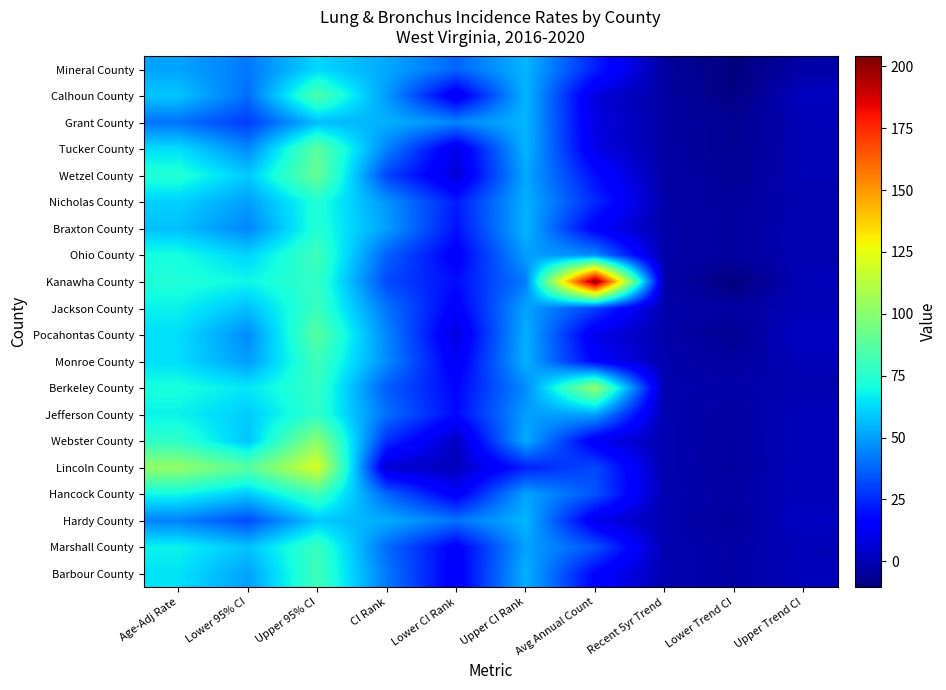

Reading left to right, transcribe all the data shown in this chart.

Mineral County: Age-Adj Rate=51.1	Lower 95% CI=42.0	Upper 95% CI=61.9	CI Rank=52.0	Lower CI Rank=38.0	Upper CI Rank=55.0	Avg Annual Count=23.0	Recent 5yr Trend=-4.3	Lower Trend CI=-10.0	Upper Trend CI=-2.8
Calhoun County: Age-Adj Rate=58.3	Lower 95% CI=39.6	Upper 95% CI=84.6	CI Rank=49.0	Lower CI Rank=10.0	Upper CI Rank=55.0	Avg Annual Count=7.0	Recent 5yr Trend=-3.6	Lower Trend CI=-9.4	Upper Trend CI=1.9
Grant County: Age-Adj Rate=40.6	Lower 95% CI=28.9	Upper 95% CI=56.6	CI Rank=54.0	Lower CI Rank=45.0	Upper CI Rank=55.0	Avg Annual Count=8.0	Recent 5yr Trend=-3.4	Lower Trend CI=-6.5	Upper Trend CI=-0.1
Tucker County: Age-Adj Rate=63.5	Lower 95% CI=45.7	Upper 95% CI=88.6	CI Rank=44.0	Lower CI Rank=9.0	Upper CI Rank=55.0	Avg Annual Count=9.0	Recent 5yr Trend=-3.3	Lower Trend CI=-6.6	Upper Trend CI=0.0
Wetzel County: Age-Adj Rate=73.6	Lower 95% CI=59.1	Upper 95% CI=91.2	CI Rank=31.0	Lower CI Rank=6.0	Upper CI Rank=52.0	Avg Annual Count=19.0	Recent 5yr Trend=-3.0	Lower Trend CI=-5.9	Upper Trend CI=-0.2
Nicholas County: Age-Adj Rate=60.5	Lower 95% CI=50.0	Upper 95% CI=73.0	CI Rank=48.0	Lower CI Rank=22.0	Upper CI Rank=54.0	Avg Annual Count=25.0	Recent 5yr Trend=-2.7	Lower Trend CI=-4.4	Upper Trend CI=-1.1
Braxton County: Age-Adj Rate=57.3	Lower 95% CI=44.4	Upper 95% CI=73.8	CI Rank=50.0	Lower CI Rank=20.0	Upper CI Rank=55.0	Avg Annual Count=14.0	Recent 5yr Trend=-2.5	Lower Trend CI=-4.6	Upper Trend CI=-0.4
Ohio County: Age-Adj Rate=70.6	Lower 95% CI=61.3	Upper 95% CI=81.0	CI Rank=37.0	Lower CI Rank=14.0	Upper CI Rank=50.0	Avg Annual Count=46.0	Recent 5yr Trend=-2.5	Lower Trend CI=-4.1	Upper Trend CI=-0.9
Kanawha County: Age-Adj Rate=73.2	Lower 95% CI=68.7	Upper 95% CI=78.0	CI Rank=32.0	Lower CI Rank=19.0	Upper CI Rank=43.0	Avg Annual Count=204.0	Recent 5yr Trend=-2.2	Lower Trend CI=-10.4	Upper Trend CI=0.5
Jackson County: Age-Adj Rate=67.5	Lower 95% CI=56.9	Upper 95% CI=79.7	CI Rank=41.0	Lower CI Rank=14.0	Upper CI Rank=51.0	Avg Annual Count=30.0	Recent 5yr Trend=-2.0	Lower Trend CI=-3.8	Upper Trend CI=-0.1
Pocahontas County: Age-Adj Rate=63.4	Lower 95% CI=45.8	Upper 95% CI=87.3	CI Rank=45.0	Lower CI Rank=7.0	Upper CI Rank=54.0	Avg Annual Count=10.0	Recent 5yr Trend=-2.0	Lower Trend CI=-6.8	Upper Trend CI=3.0
Monroe County: Age-Adj Rate=63.4	Lower 95% CI=49.5	Upper 95% CI=80.8	CI Rank=46.0	Lower CI Rank=12.0	Upper CI Rank=54.0	Avg Annual Count=15.0	Recent 5yr Trend=-1.8	Lower Trend CI=-4.0	Upper Trend CI=0.4
Berkeley County: Age-Adj Rate=71.4	Lower 95% CI=65.2	Upper 95% CI=78.1	CI Rank=36.0	Lower CI Rank=17.0	Upper CI Rank=46.0	Avg Annual Count=103.0	Recent 5yr Trend=-1.7	Lower Trend CI=-2.3	Upper Trend CI=-1.1
Jefferson County: Age-Adj Rate=67.6	Lower 95% CI=59.4	Upper 95% CI=76.7	CI Rank=40.0	Lower CI Rank=18.0	Upper CI Rank=50.0	Avg Annual Count=51.0	Recent 5yr Trend=-1.6	Lower Trend CI=-3.7	Upper Trend CI=0.8
Webster County: Age-Adj Rate=76.5	Lower 95% CI=57.8	Upper 95% CI=101.1	CI Rank=26.0	Lower CI Rank=2.0	Upper CI Rank=53.0	Avg Annual Count=12.0	Recent 5yr Trend=-1.6	Lower Trend CI=-3.9	Upper Trend CI=0.8
Lincoln County: Age-Adj Rate=102.9	Lower 95% CI=87.3	Upper 95% CI=120.9	CI Rank=5.0	Lower CI Rank=1.0	Upper CI Rank=23.0	Avg Annual Count=32.0	Recent 5yr Trend=-1.5	Lower Trend CI=-4.2	Upper Trend CI=1.1
Hancock County: Age-Adj Rate=69.2	Lower 95% CI=58.9	Upper 95% CI=81.1	CI Rank=38.0	Lower CI Rank=13.0	Upper CI Rank=51.0	Avg Annual Count=34.0	Recent 5yr Trend=-1.4	Lower Trend CI=-3.3	Upper Trend CI=0.6
Hardy County: Age-Adj Rate=43.9	Lower 95% CI=32.5	Upper 95% CI=58.9	CI Rank=53.0	Lower CI Rank=41.0	Upper CI Rank=55.0	Avg Annual Count=10.0	Recent 5yr Trend=-1.3	Lower Trend CI=-4.8	Upper Trend CI=2.6
Marshall County: Age-Adj Rate=67.9	Lower 95% CI=57.8	Upper 95% CI=79.6	CI Rank=39.0	Lower CI Rank=14.0	Upper CI Rank=51.0	Avg Annual Count=34.0	Recent 5yr Trend=-1.3	Lower Trend CI=-2.9	Upper Trend CI=0.3
Barbour County: Age-Adj Rate=64.2	Lower 95% CI=50.5	Upper 95% CI=80.9	CI Rank=42.0	Lower CI Rank=13.0	Upper CI Rank=54.0	Avg Annual Count=16.0	Recent 5yr Trend=-1.1	Lower Trend CI=-3.0	Upper Trend CI=0.8